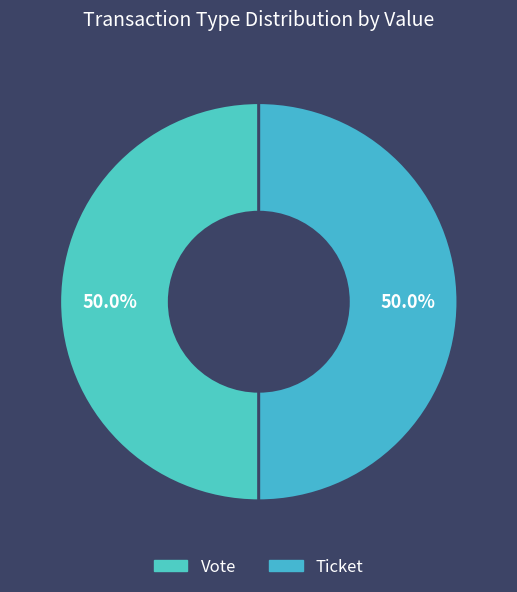

Rank the categories by value from highest to lowest.

Vote, Ticket